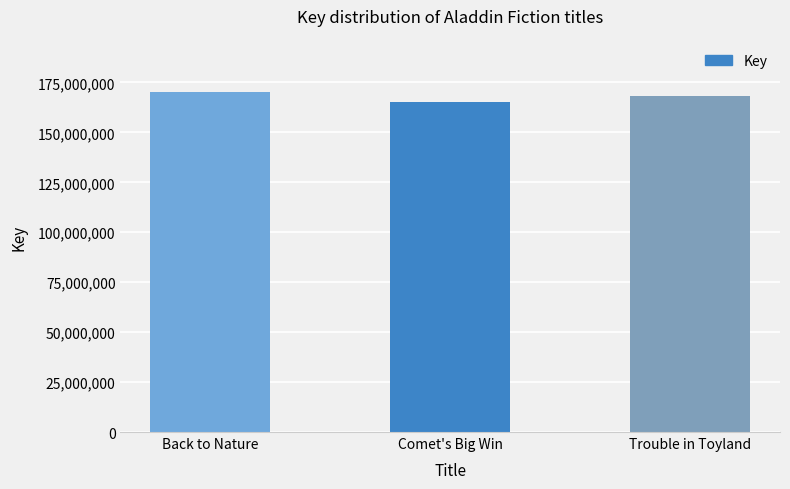

Rank the categories by value from highest to lowest.

Back to Nature, Trouble in Toyland, Comet's Big Win